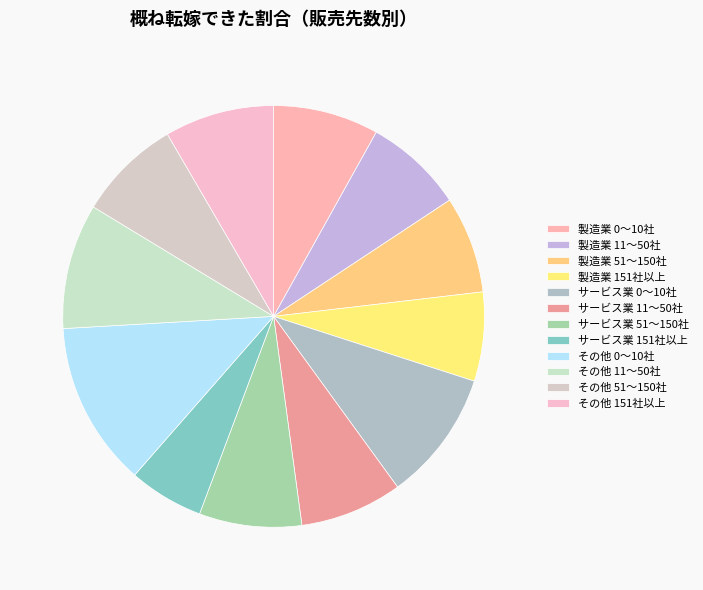

Which category has the biggest portion of the pie?

その他 0～10社